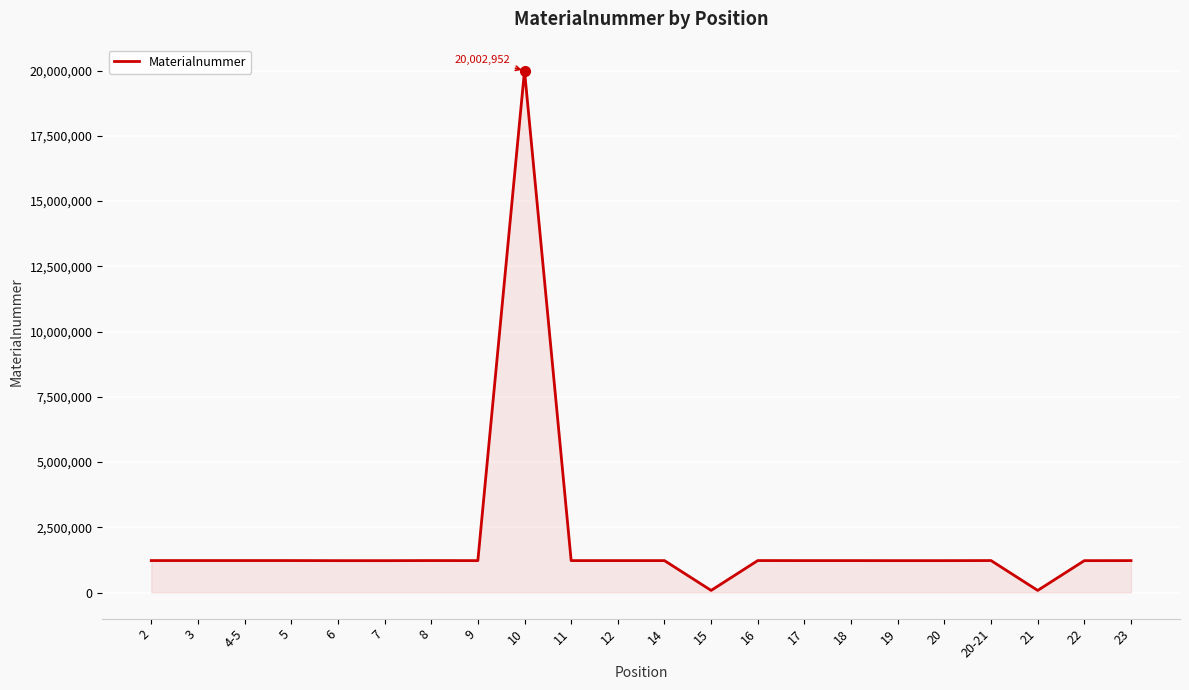

What is the difference between the second highest and minimum values?

1144075